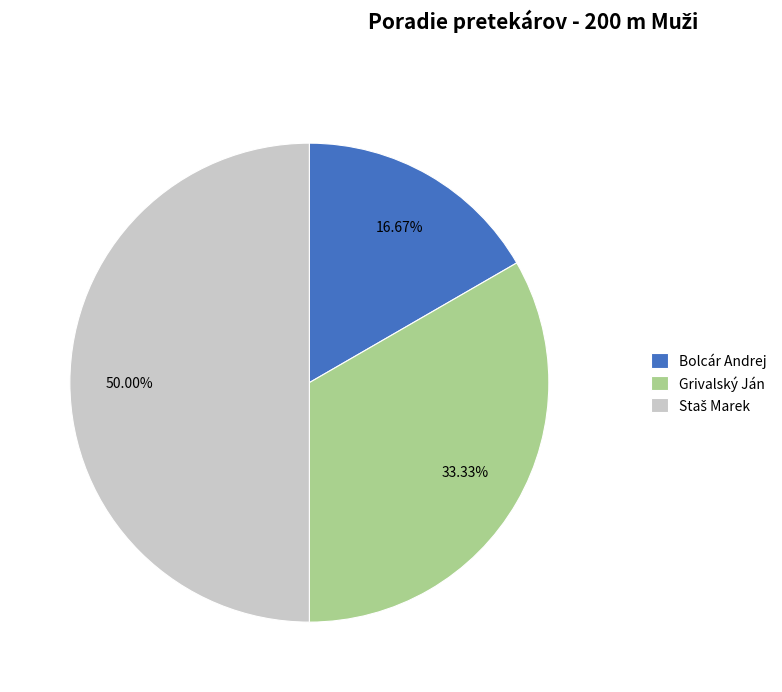

How many slices are in this pie chart?

3